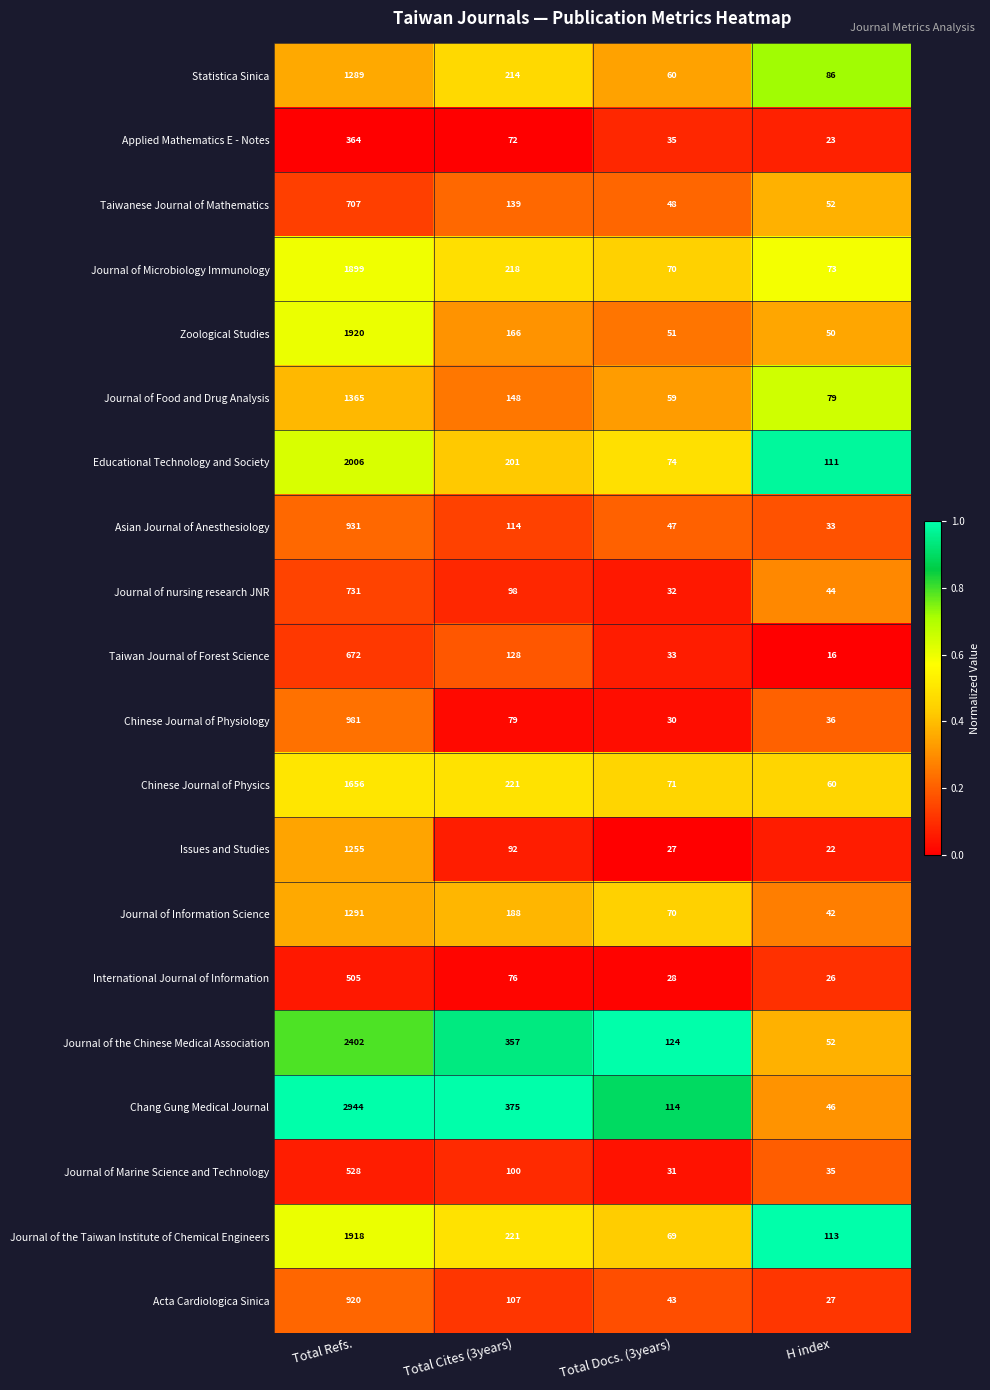

What is the difference between the highest and lowest values at Total Docs. (3years)?

97